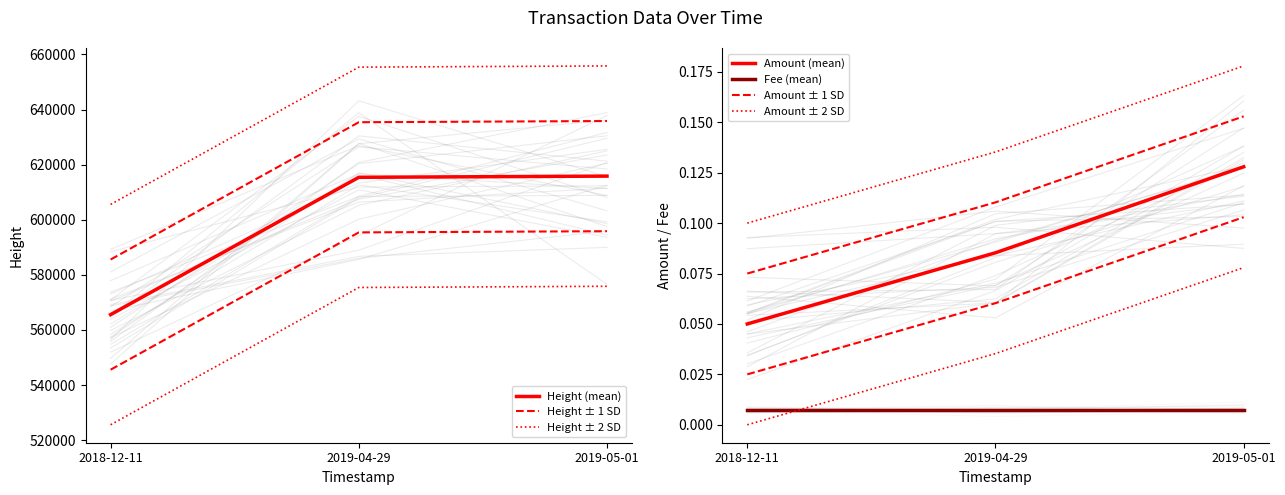

Does the chart display data point markers on the line(s)?

No